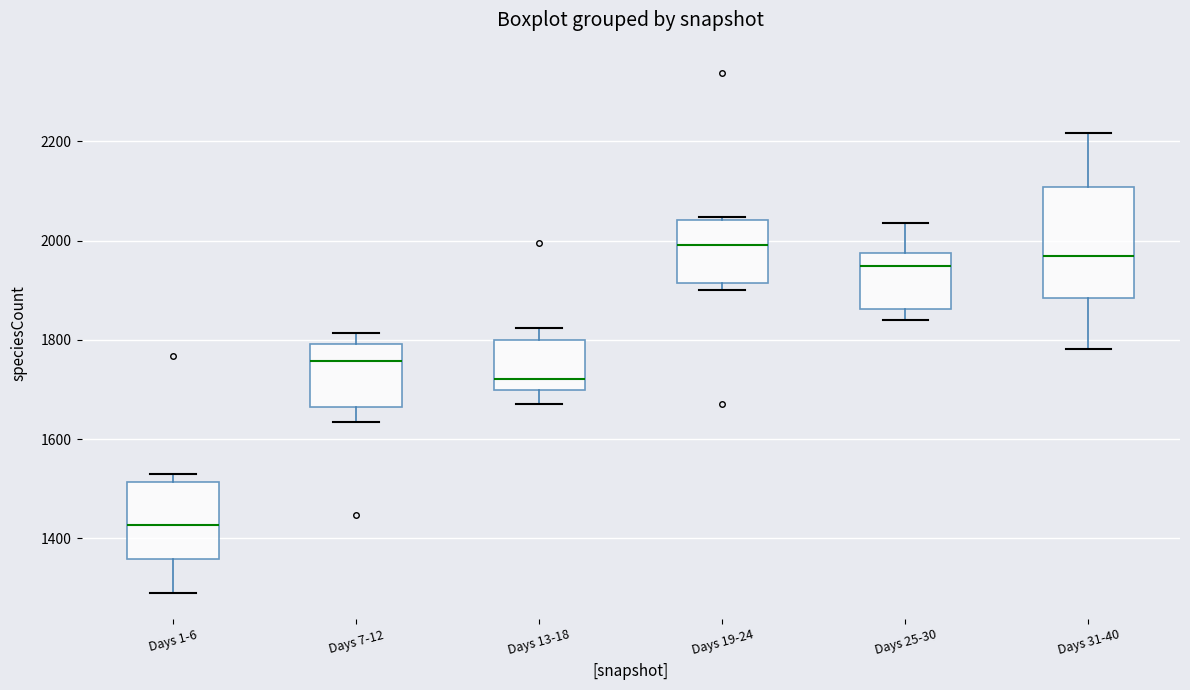

Comparing the boxes themselves (not the whiskers), which one is the tallest?

Days 31-40